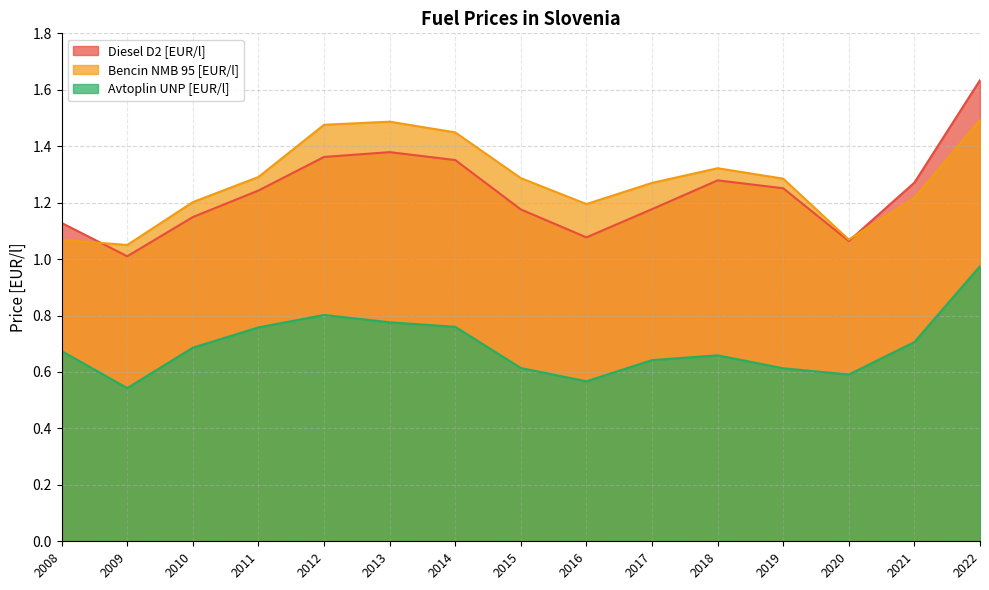

Reading right to left, transcribe all the data shown in this chart.

Diesel D2 [EUR/l]: 1.6	1.3	1.1	1.3	1.3	1.2	1.1	1.2	1.4	1.4	1.4	1.2	1.1	1.0	1.1
Bencin NMB 95 [EUR/l]: 1.5	1.2	1.1	1.3	1.3	1.3	1.2	1.3	1.4	1.5	1.5	1.3	1.2	1.1	1.1
Avtoplin UNP [EUR/l]: 1.0	0.7	0.6	0.6	0.7	0.6	0.6	0.6	0.8	0.8	0.8	0.8	0.7	0.5	0.7